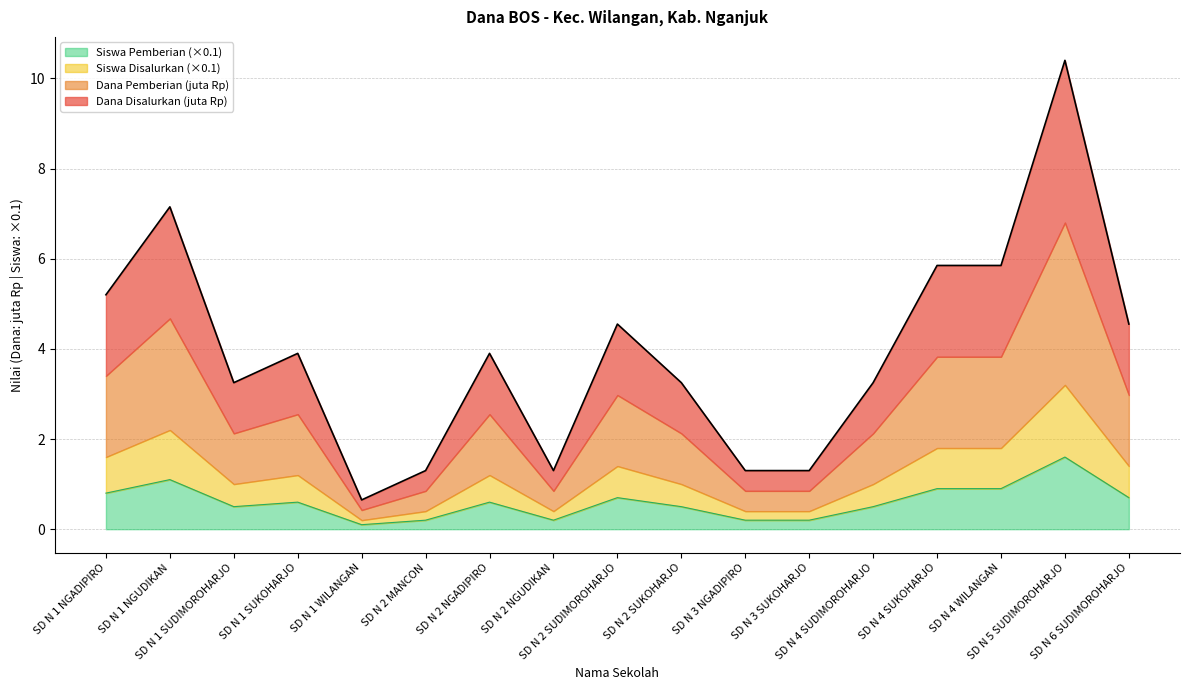

At which category does Dana Disalurkan reach its first local peak?

SD N 1 NGUDIKAN